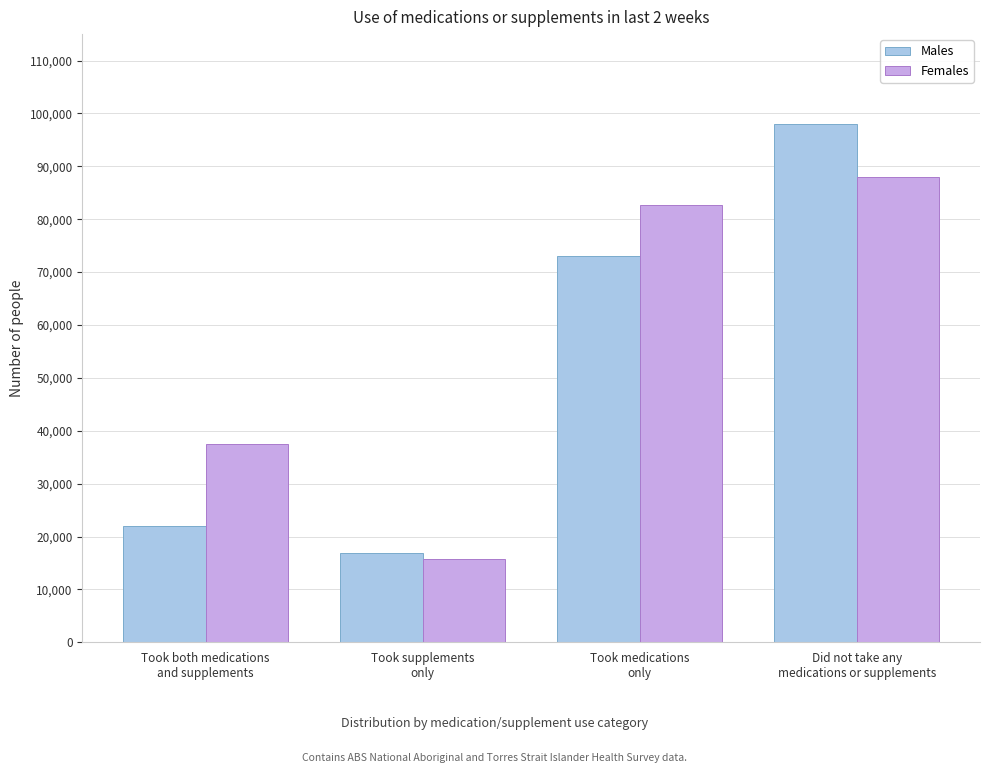

Reading left to right, transcribe all the data shown in this chart.

Males: 22068	16873	73050	97963
Females: 37477	15738	82769	87963